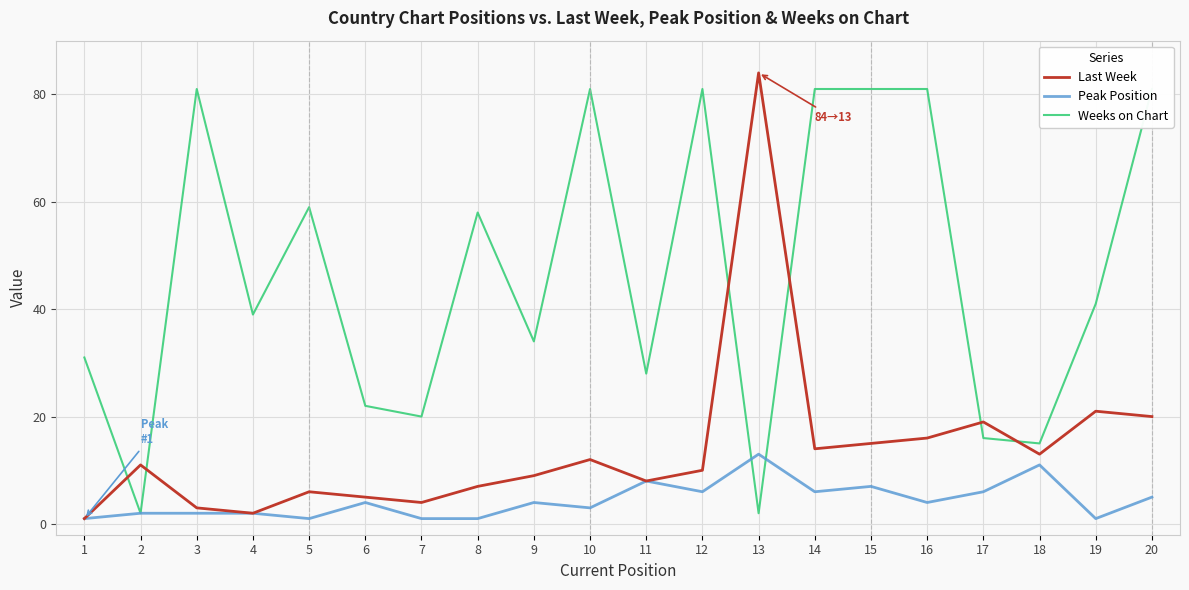

What is the average value of the Peak Position series?

4